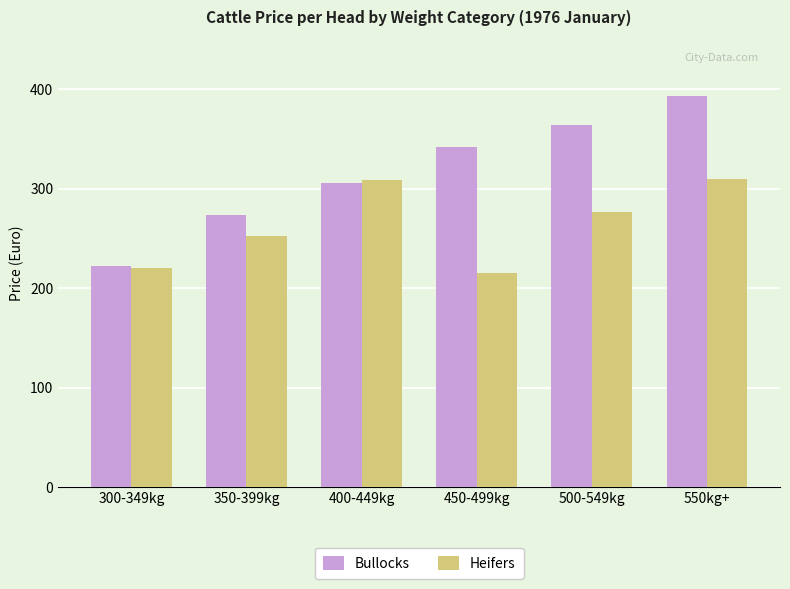

The Heifers series shows 442.8 at 500-549kg. True or false?

False